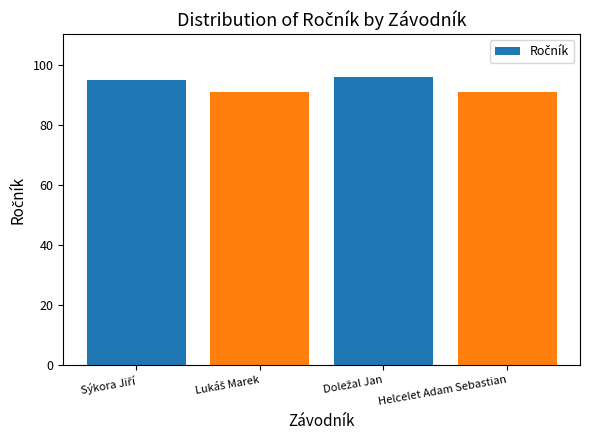

What is the label of the 4th bar from the left?

Helcelet Adam Sebastian